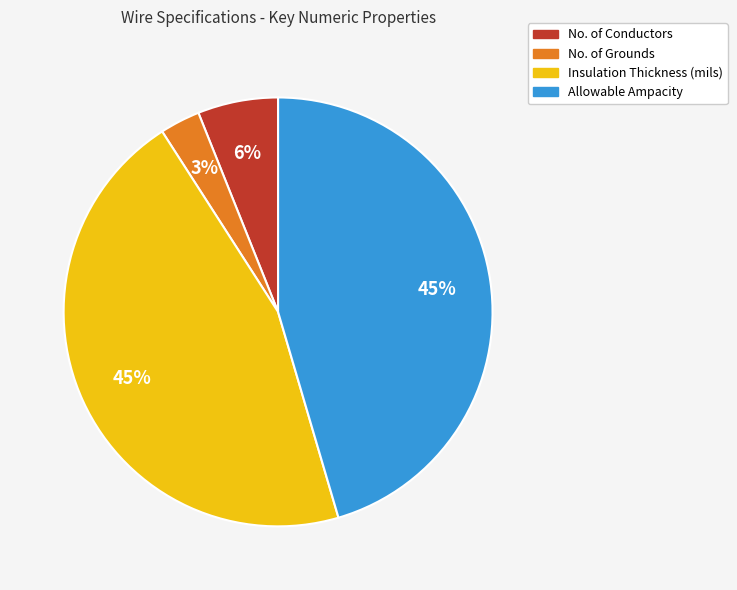

Is it true that Insulation Thickness (mils) is 40% of the pie?

False